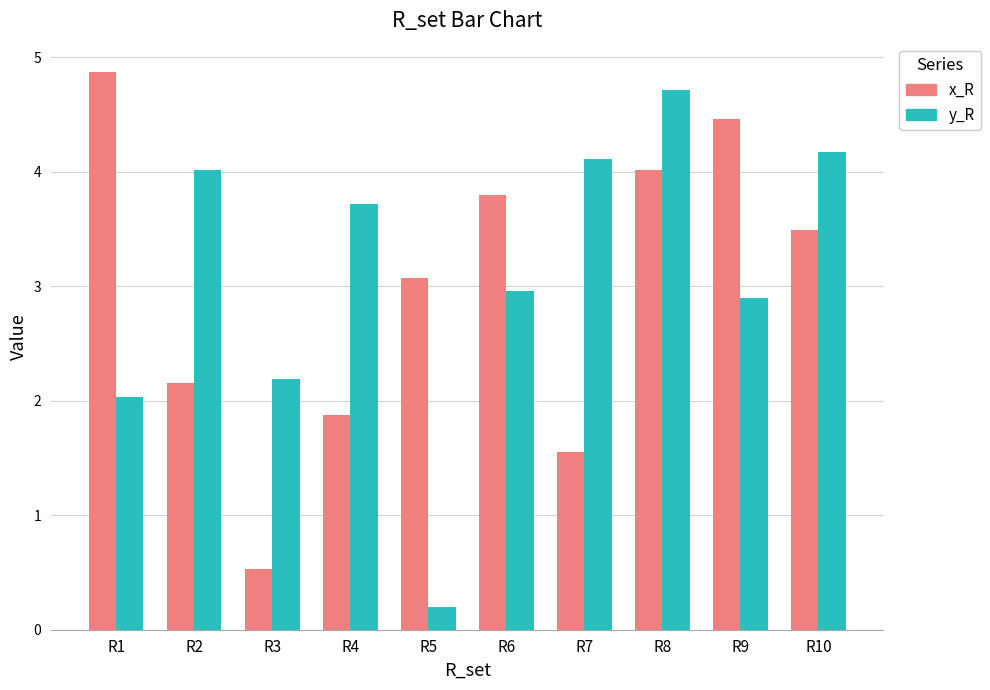

What is the difference between the second highest and minimum values in the y_R series?

4.0